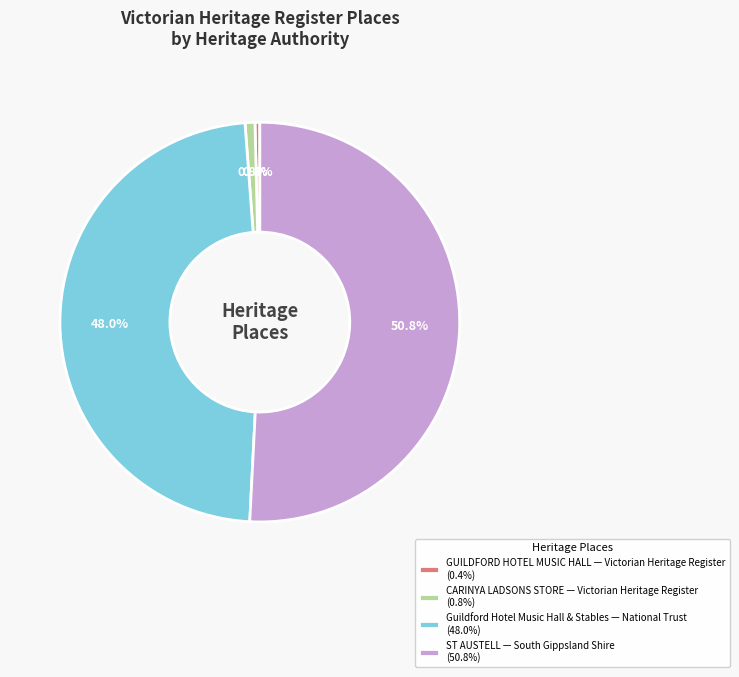

How many segments does this pie chart have?

4